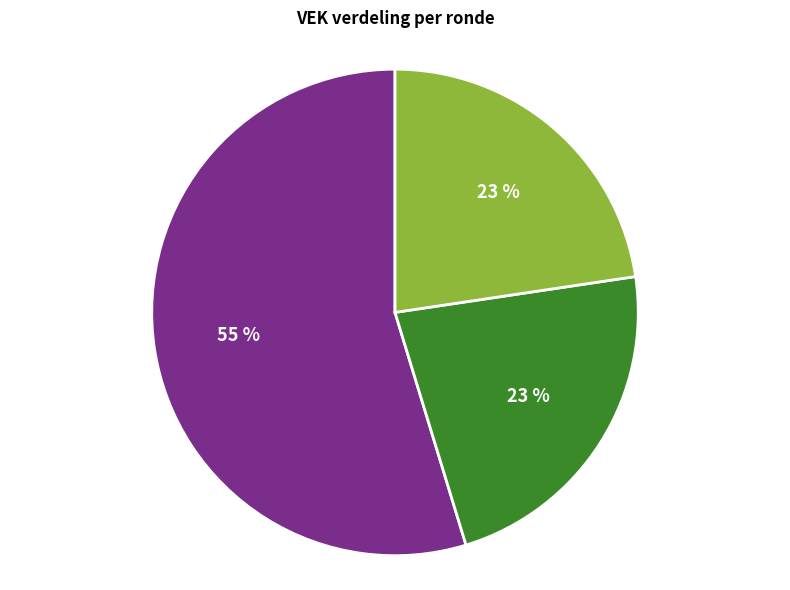

To the nearest percent, what is the average slice percentage?

33%